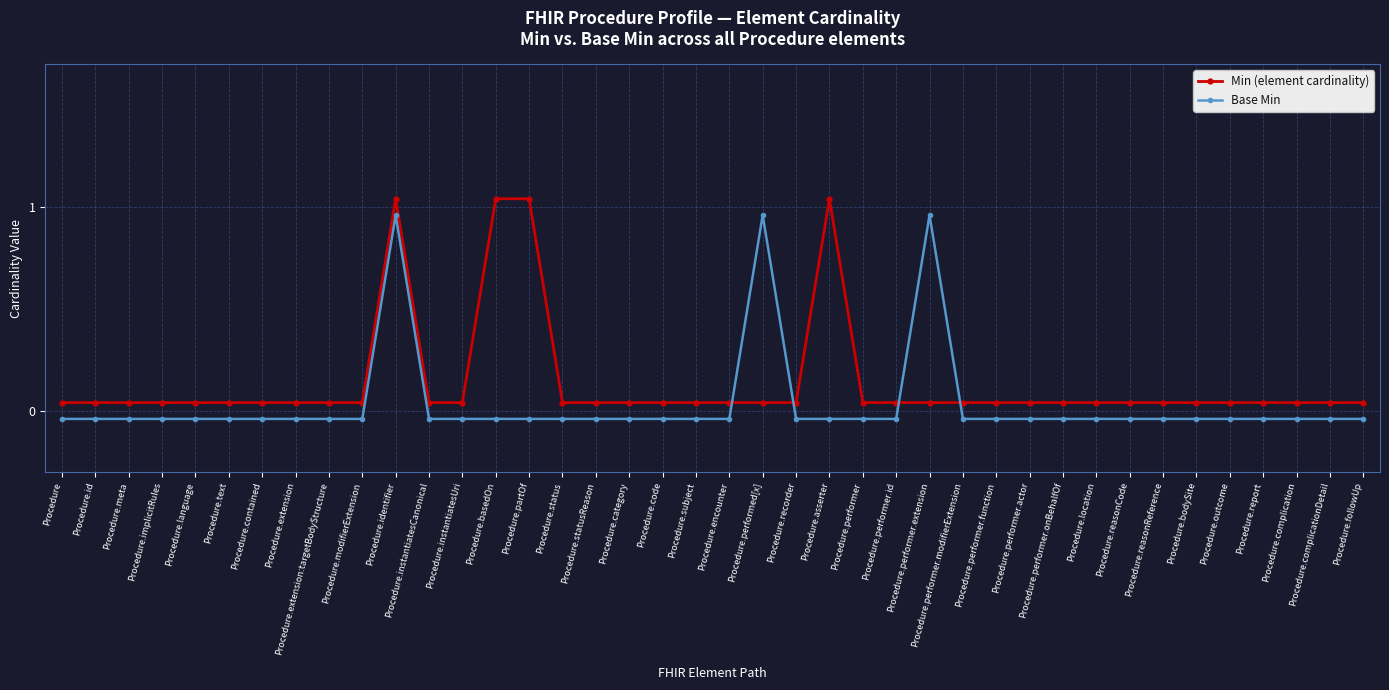

In Min (element cardinality), how many points are higher than both neighbors (excluding endpoints)?

2